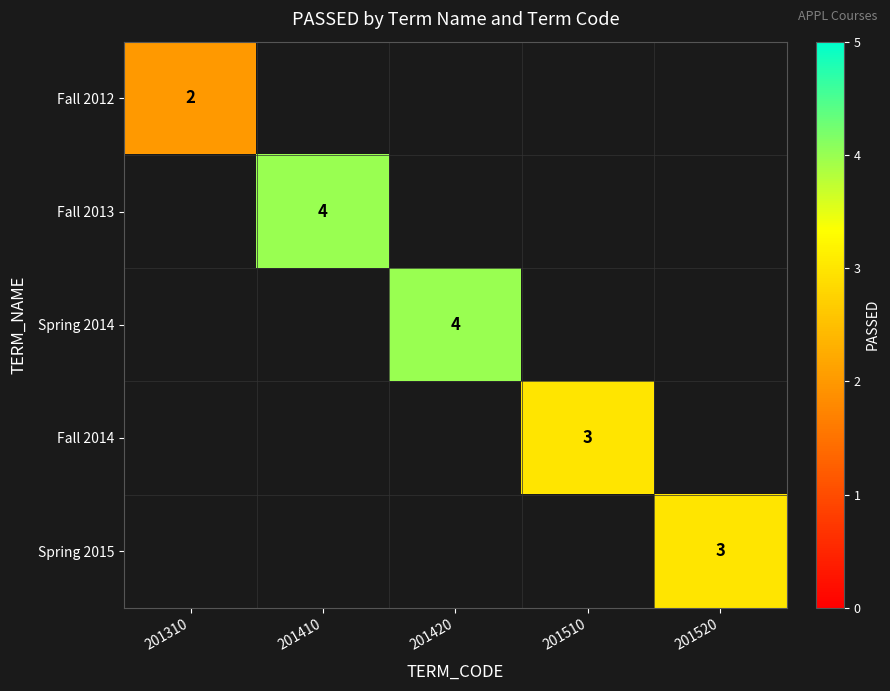

Between 201410 and 201420, which is larger?

201420